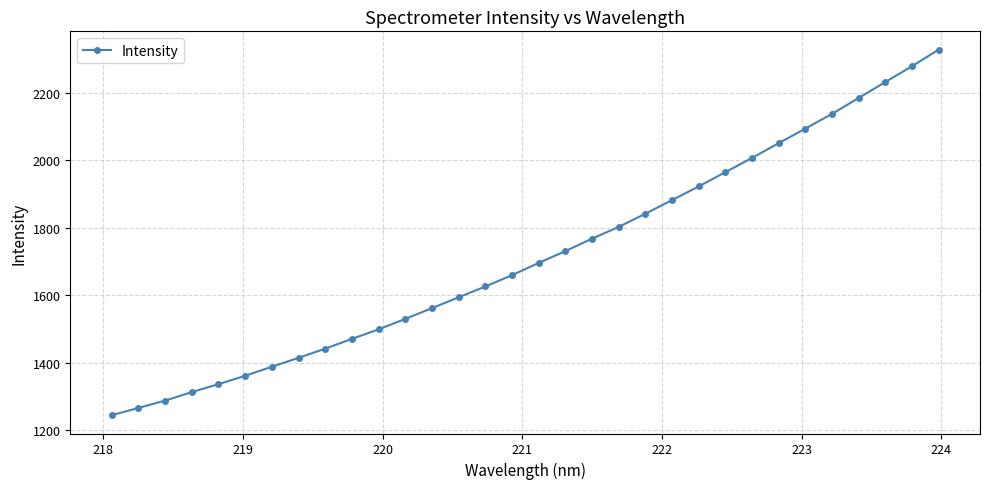

What is the average value?

1716.0